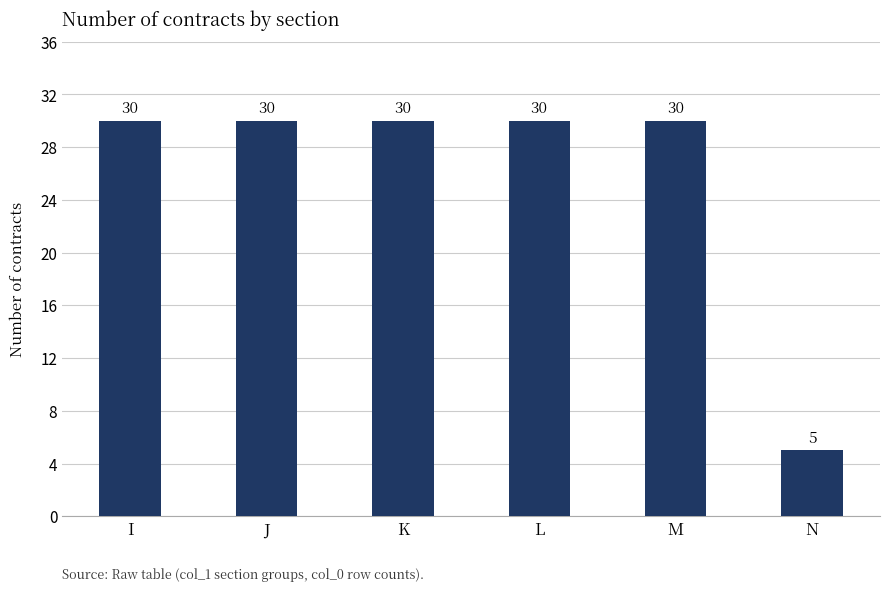

What is the change in value from I to N?

-25